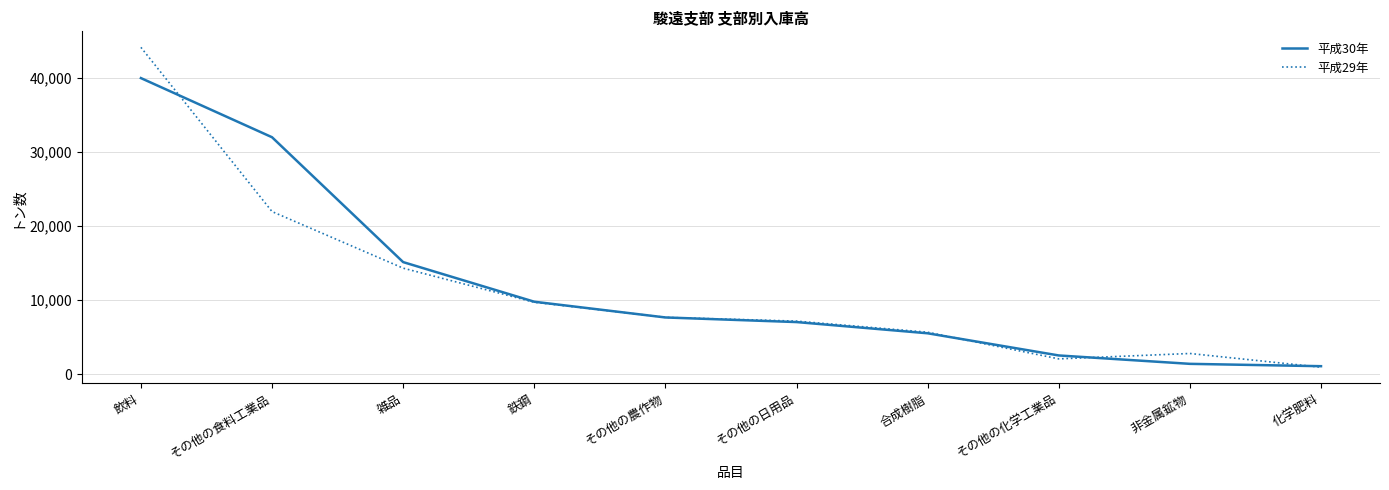

Is this an area chart (filled region under the line)?

No